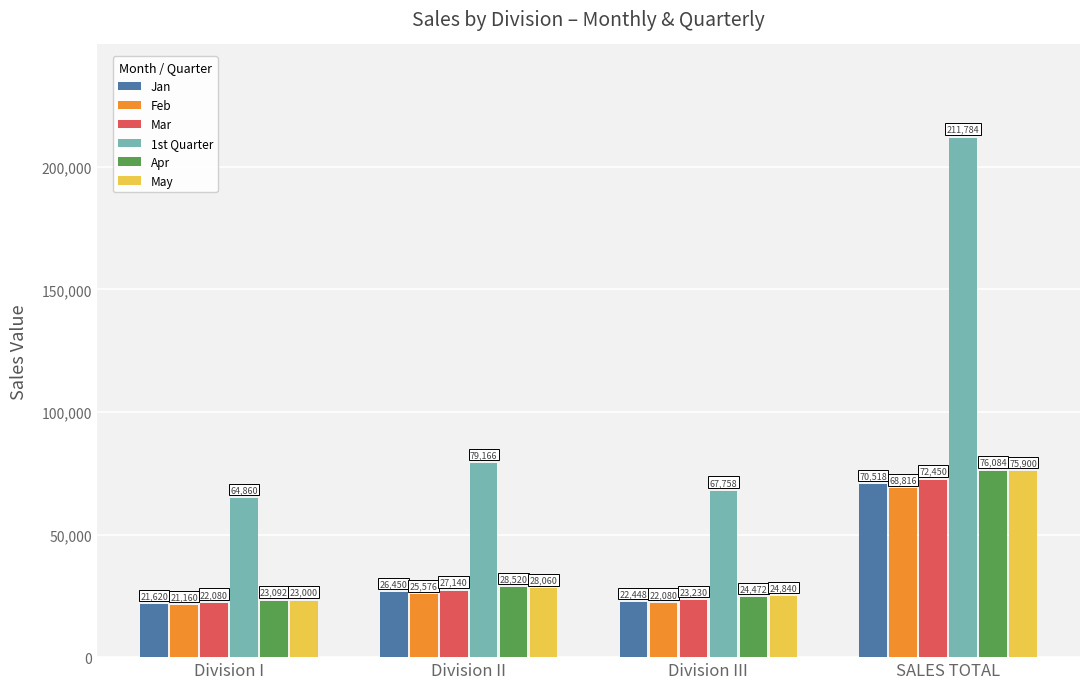

Reading left to right, extract all data points from this chart.

Jan: 21620	26450	22448	70518
Feb: 21160	25576	22080	68816
Mar: 22080	27140	23230	72450
1st Quarter: 64860	79166	67758	211784
Apr: 23092	28520	24472	76084
May: 23000	28060	24840	75900